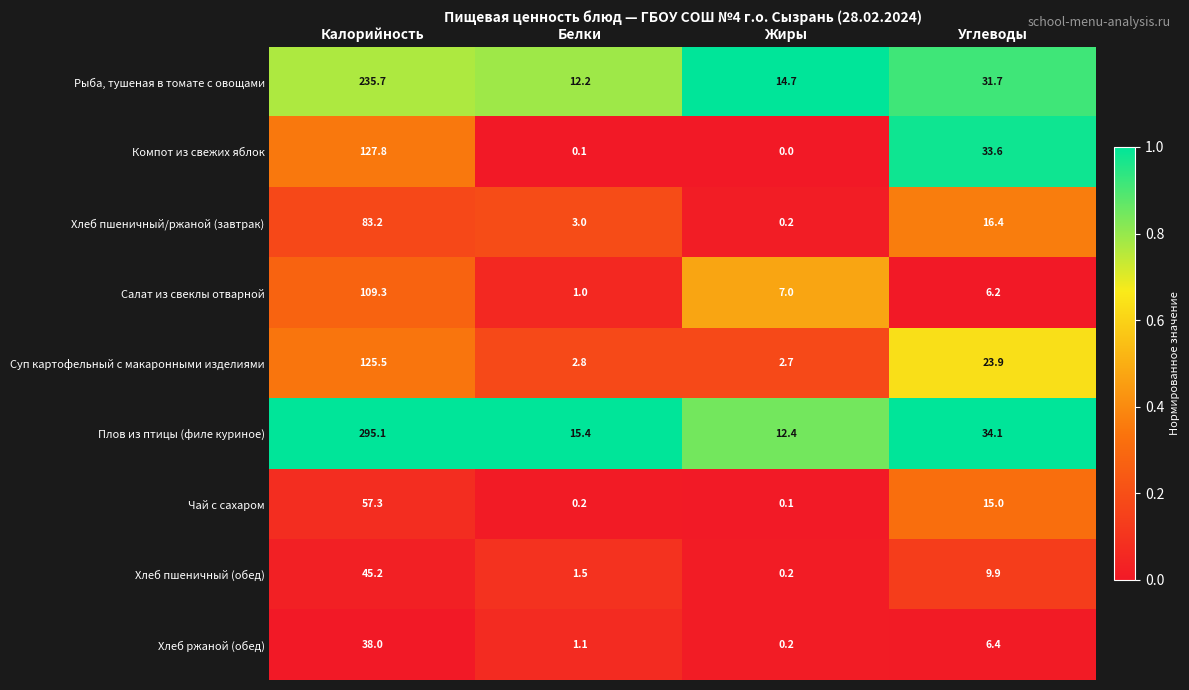

At which category is the sum across all series the highest?

Калорийность